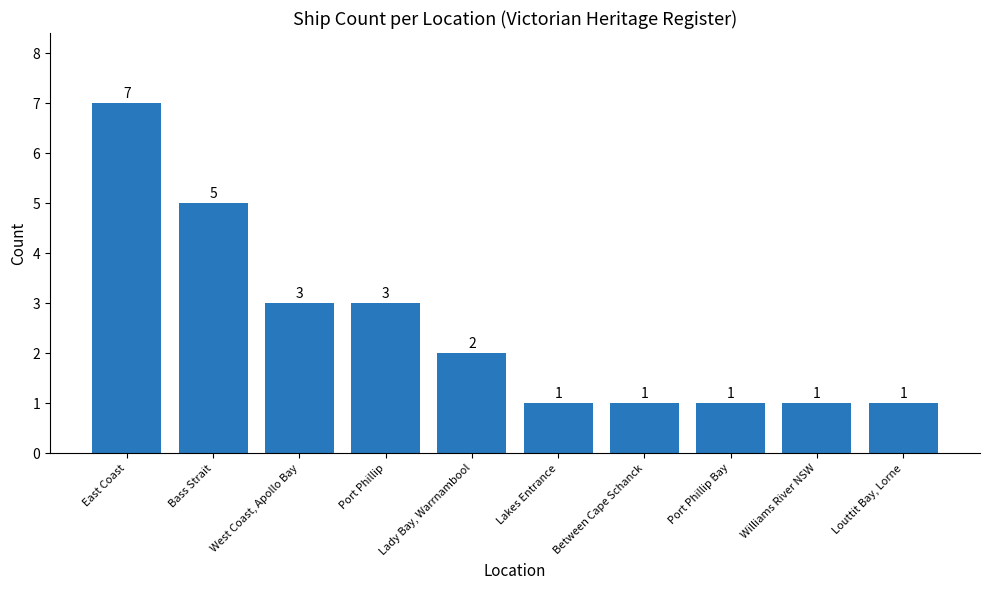

What is the label of the 3rd bar from the right?

Port Phillip Bay